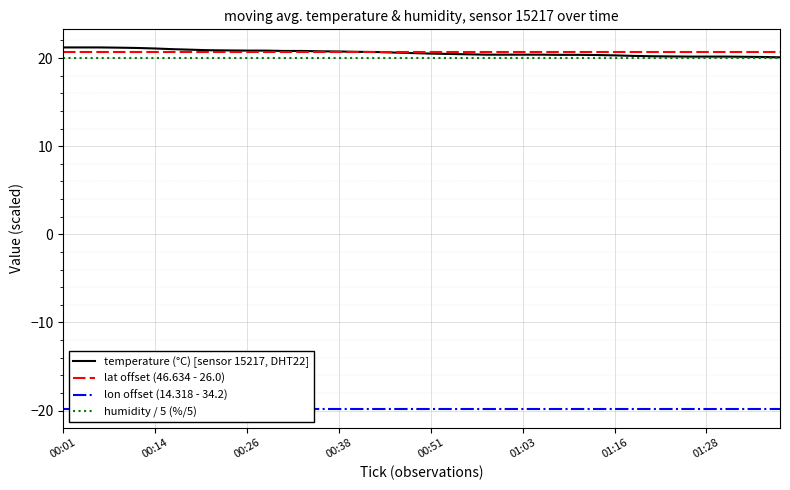

Reading right to left, list all the values displayed in this chart.

temperature (°C) [sensor 15217, DHT22]: 20.1	20.1	20.1	20.2	20.2	20.2	20.2	20.2	20.2	20.3	20.3	20.4	20.4	20.4	20.4	20.4	20.4	20.4	20.5	20.5	20.6	20.6	20.7	20.7	20.7	20.8	20.8	20.8	20.8	20.8	20.9	20.9	20.9	21.0	21.1	21.1	21.2	21.2	21.2	21.2
lat offset (46.634 - 26.0): 20.6	20.6	20.6	20.6	20.6	20.6	20.6	20.6	20.6	20.6	20.6	20.6	20.6	20.6	20.6	20.6	20.6	20.6	20.6	20.6	20.6	20.6	20.6	20.6	20.6	20.6	20.6	20.6	20.6	20.6	20.6	20.6	20.6	20.6	20.6	20.6	20.6	20.6	20.6	20.6
lon offset (14.318 - 34.2): -19.9	-19.9	-19.9	-19.9	-19.9	-19.9	-19.9	-19.9	-19.9	-19.9	-19.9	-19.9	-19.9	-19.9	-19.9	-19.9	-19.9	-19.9	-19.9	-19.9	-19.9	-19.9	-19.9	-19.9	-19.9	-19.9	-19.9	-19.9	-19.9	-19.9	-19.9	-19.9	-19.9	-19.9	-19.9	-19.9	-19.9	-19.9	-19.9	-19.9
humidity / 5 (%/5): 20.0	20.0	20.0	20.0	20.0	20.0	20.0	20.0	20.0	20.0	20.0	20.0	20.0	20.0	20.0	20.0	20.0	20.0	20.0	20.0	20.0	20.0	20.0	20.0	20.0	20.0	20.0	20.0	20.0	20.0	20.0	20.0	20.0	20.0	20.0	20.0	20.0	20.0	20.0	20.0